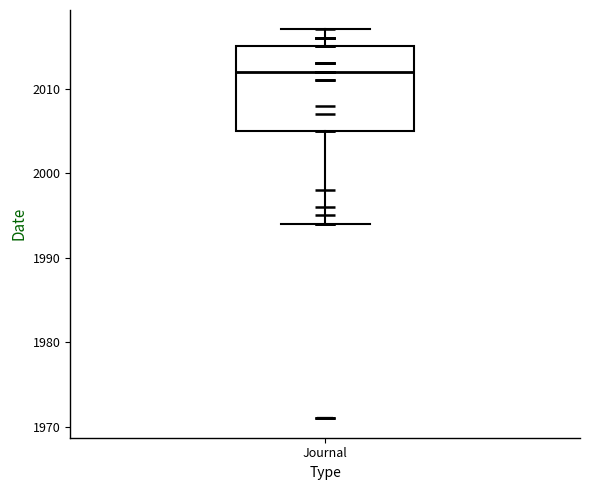

Read this box plot against the y-axis: the position of the median line, the range covered by the box, and the ends of both whiskers. The values are not printed on the chart, so give them approximately, as read against the axis.

median 2012, box 2005 to 2015, whiskers 1994 to 2017